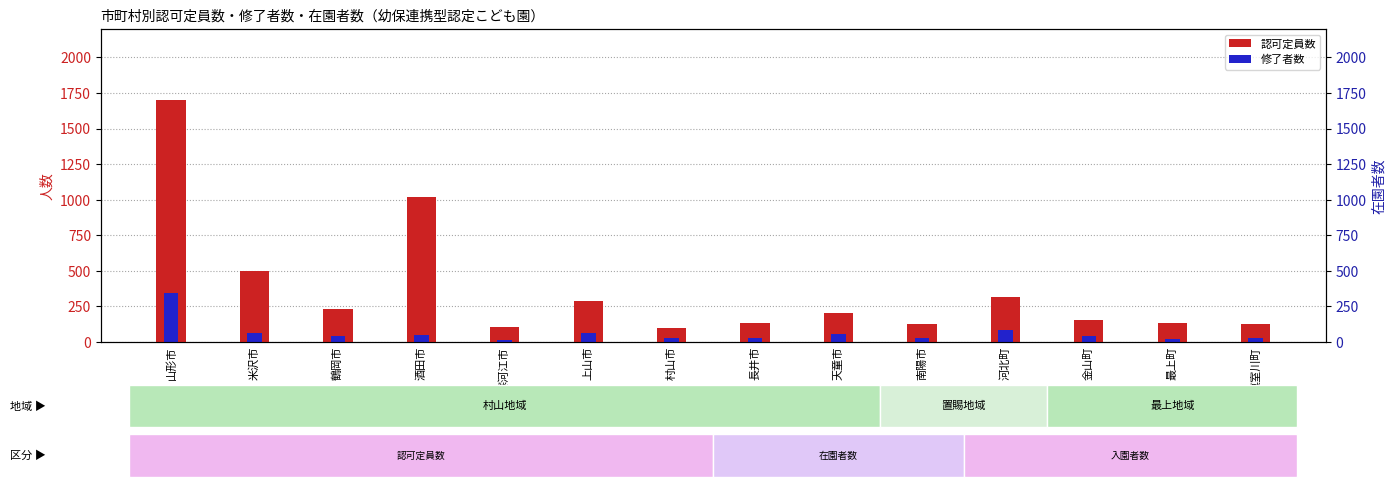

Is it true that 修了者数 equals 346 at 山形市?

True